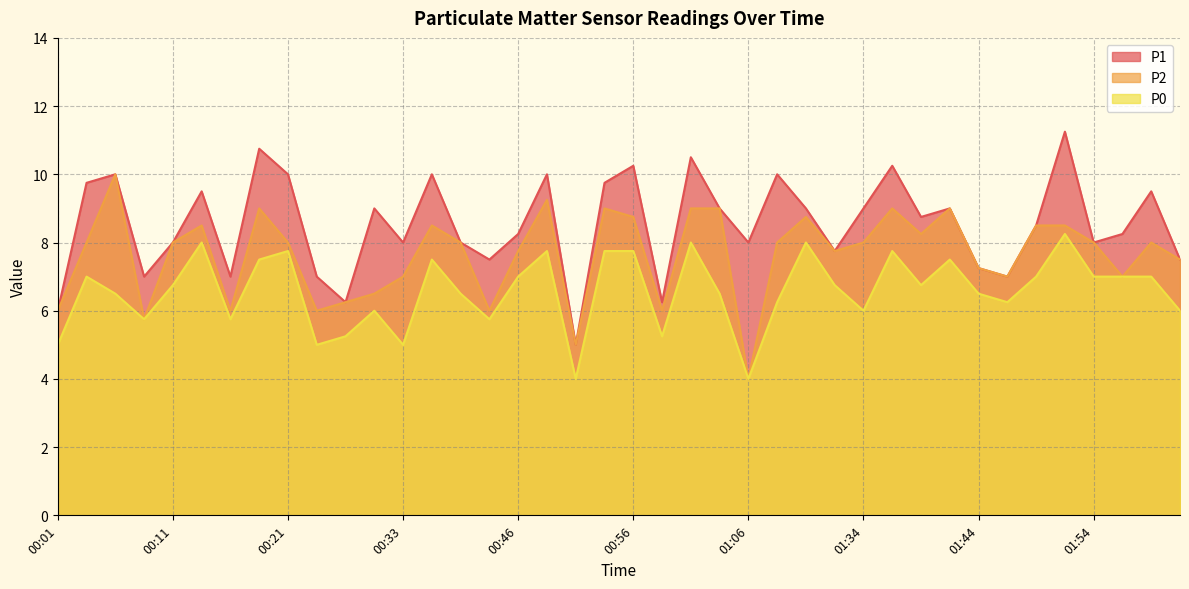

In P1, how many points are higher than both neighbors (excluding endpoints)?

13